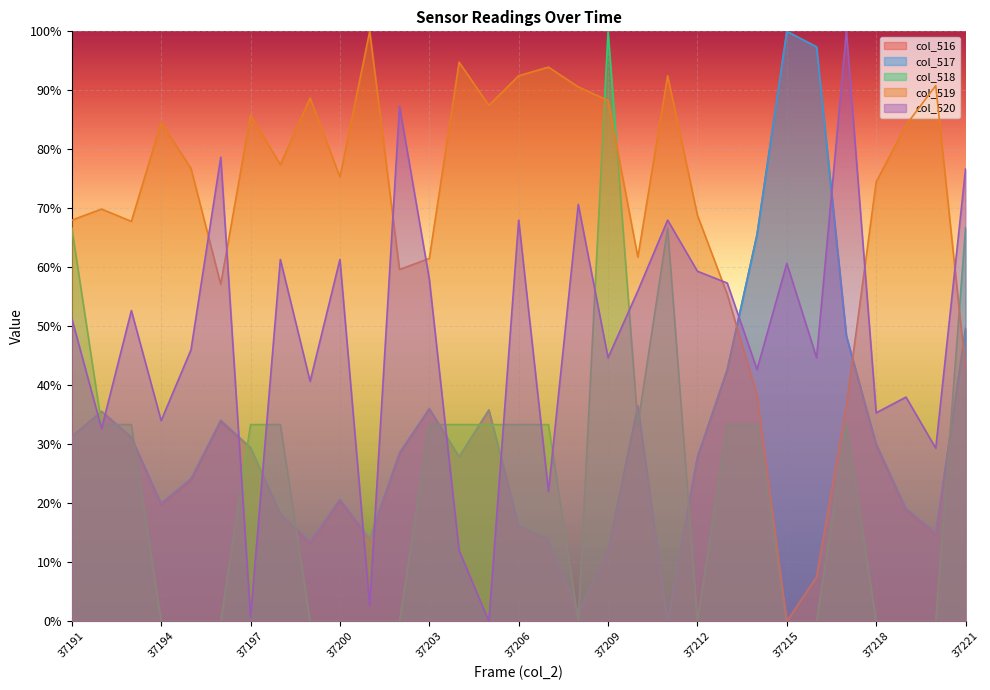

Is the value of col_517 at 37209 greater than the value of col_518 at 37210?

No